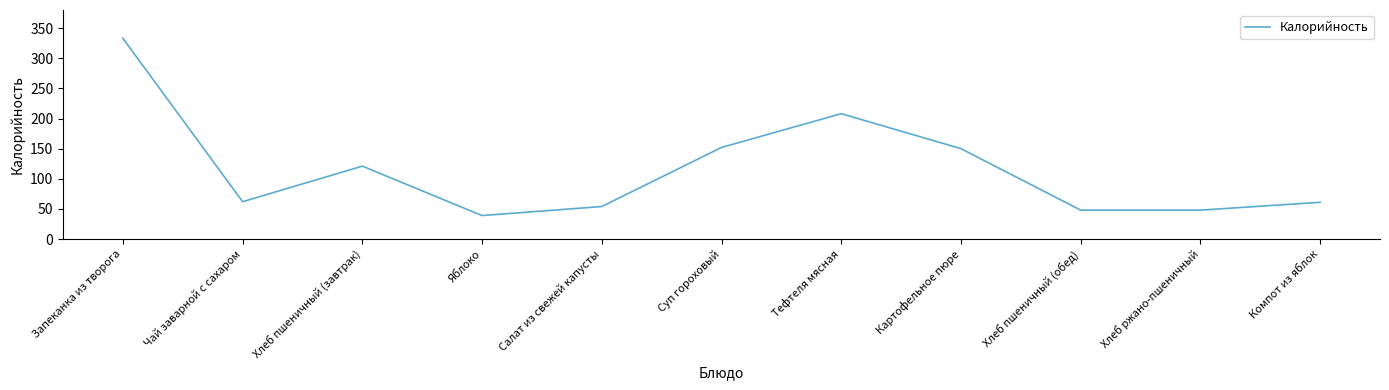

Count the number of categories in the chart.

11